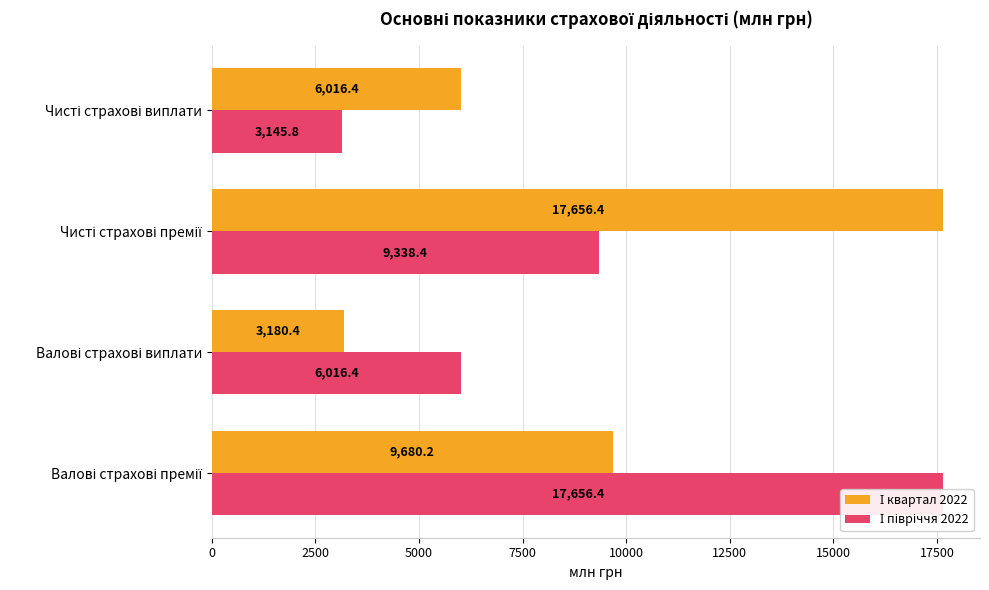

What is the difference between the second highest and minimum values in the І півріччя 2022 series?

6192.6